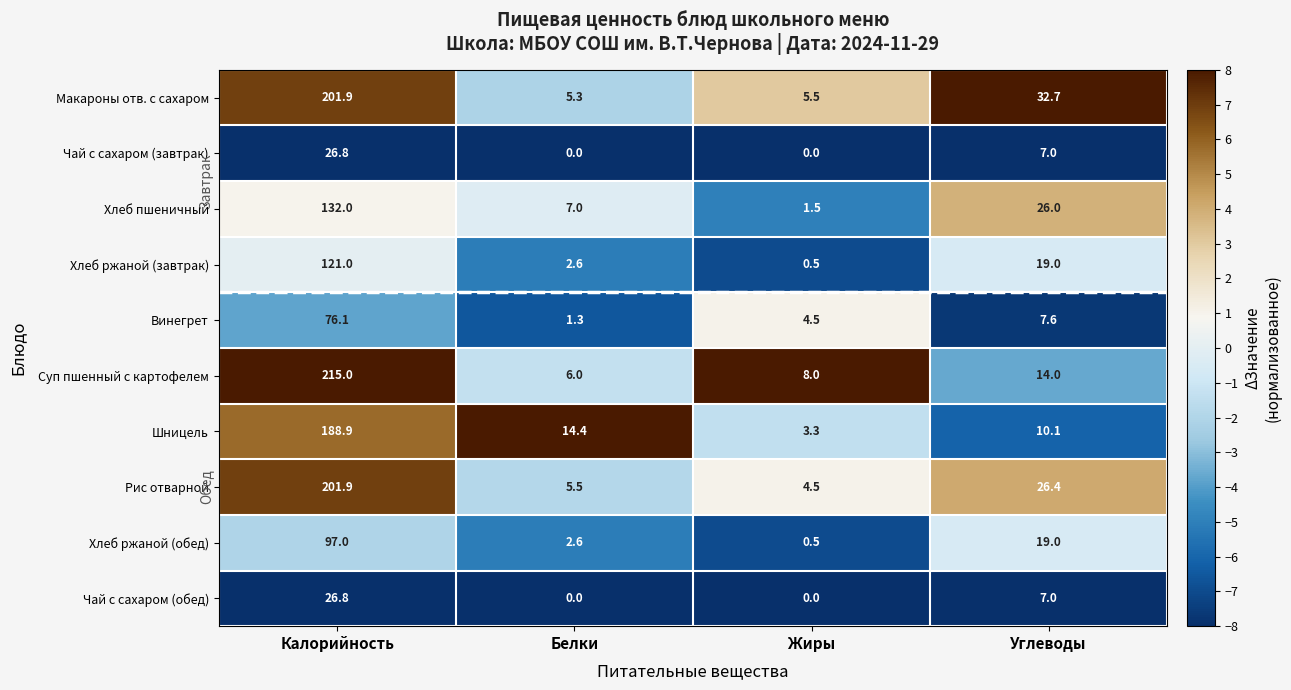

At which label is Макароны отв. с сахаром closest to 103?

Углеводы